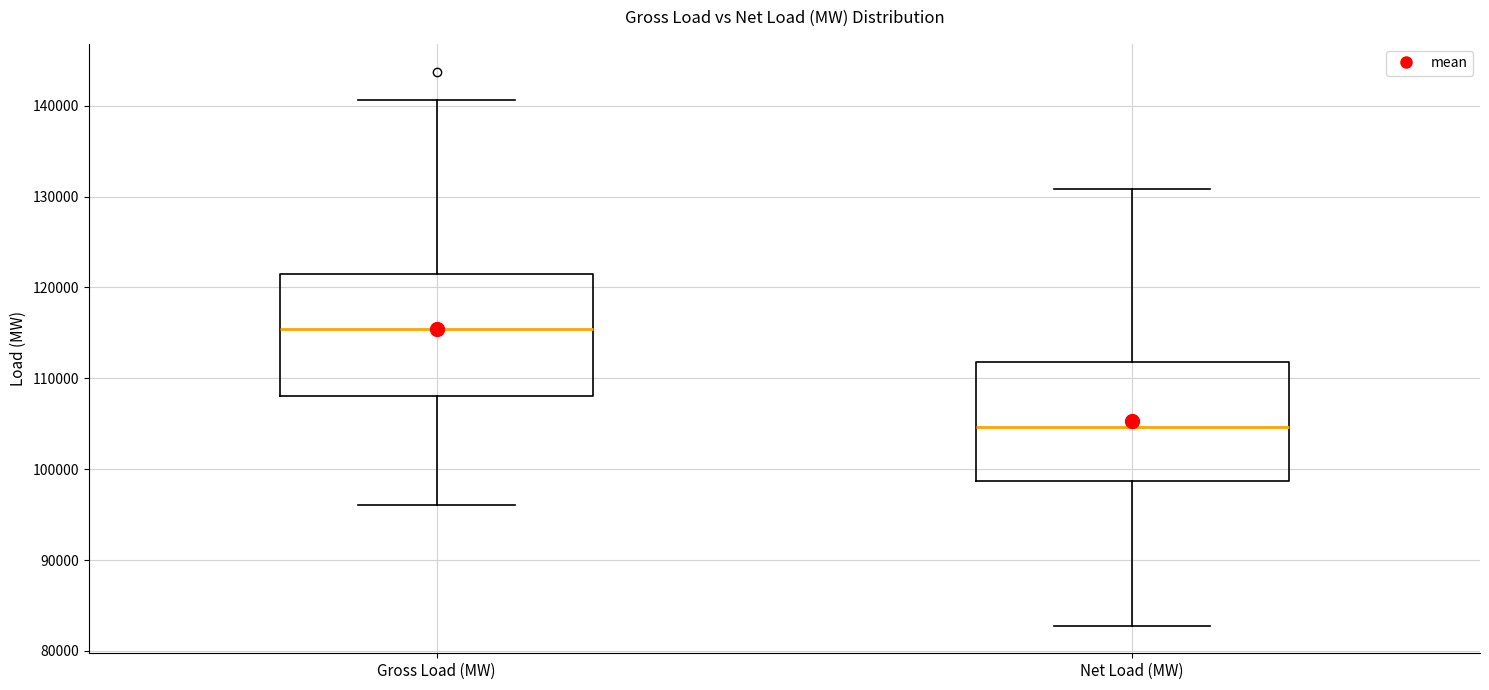

Where is the lower edge of the box for Gross Load (MW) on the y-axis? The values are not printed on the chart, so give them approximately, as read against the axis.

108000